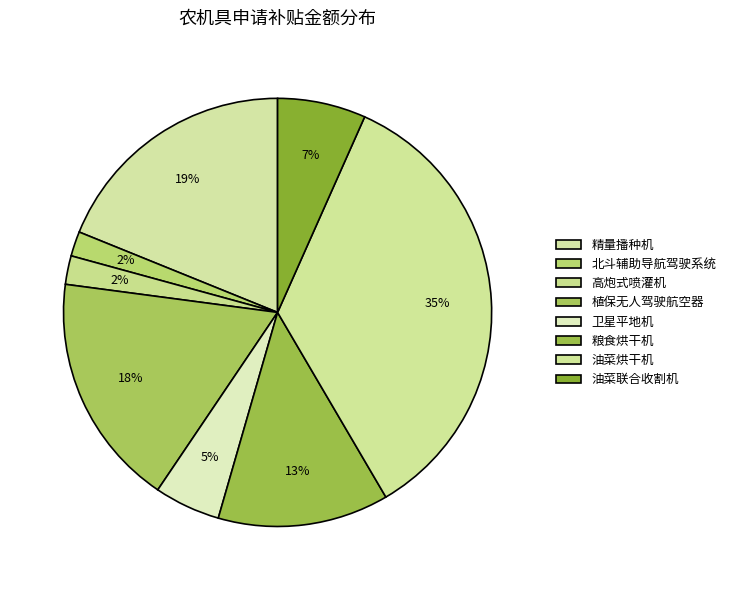

To the nearest percent, what portion does 粮食烘干机 represent?

13%